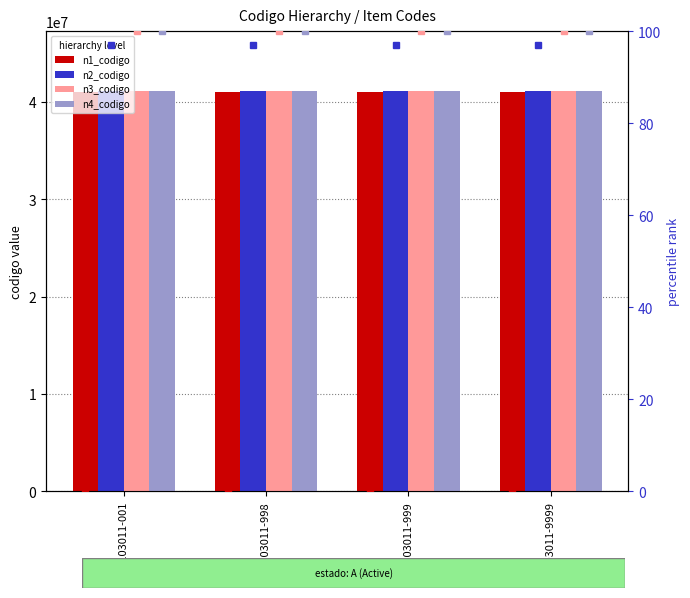

Which category has the lowest value in the n2_codigo series?

41103011-001